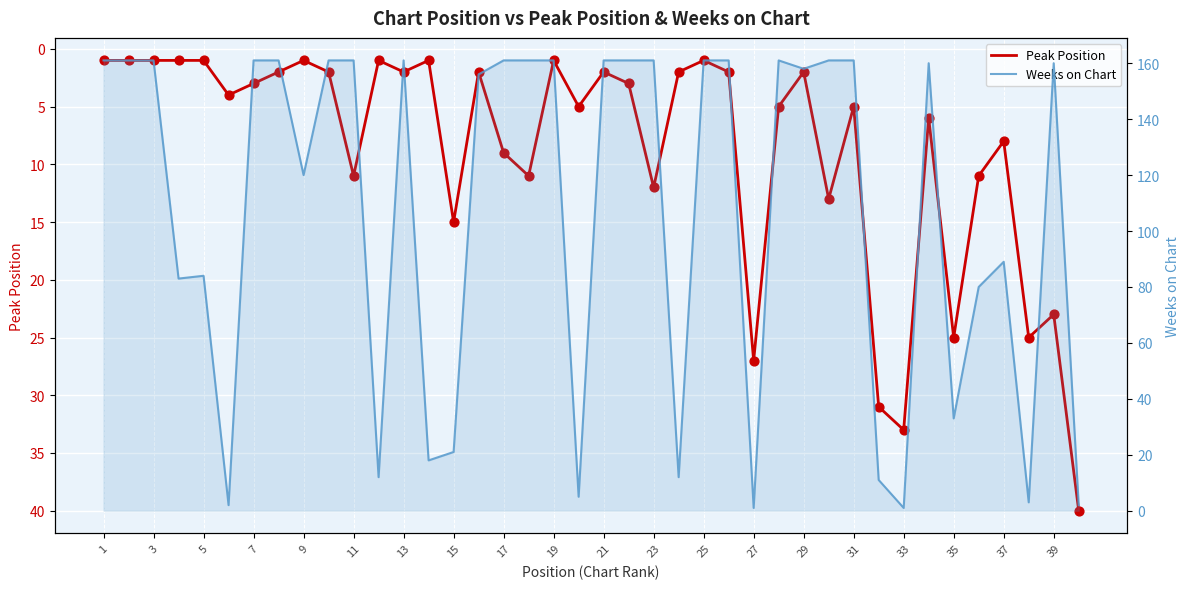

Which series has the largest total across all categories?

Weeks on Chart